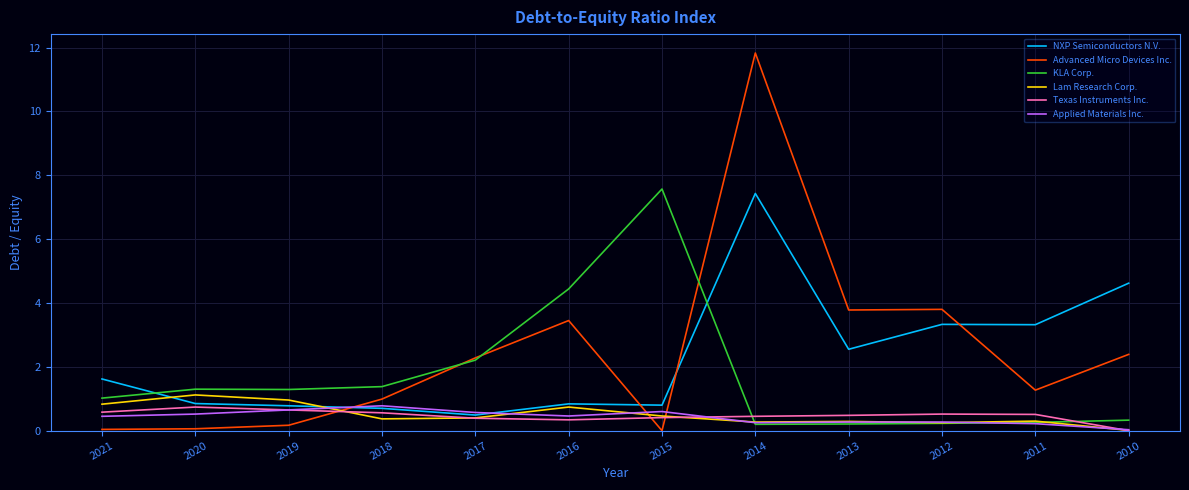

What is the difference between the second highest and minimum values in the Applied Materials Inc. series?

0.6